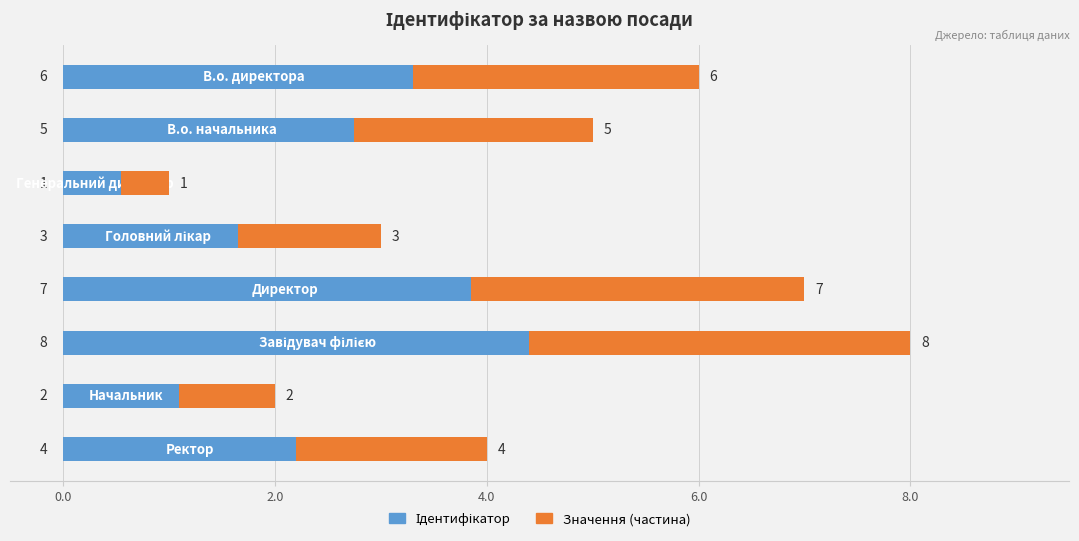

What position from the right is 0.0?

8